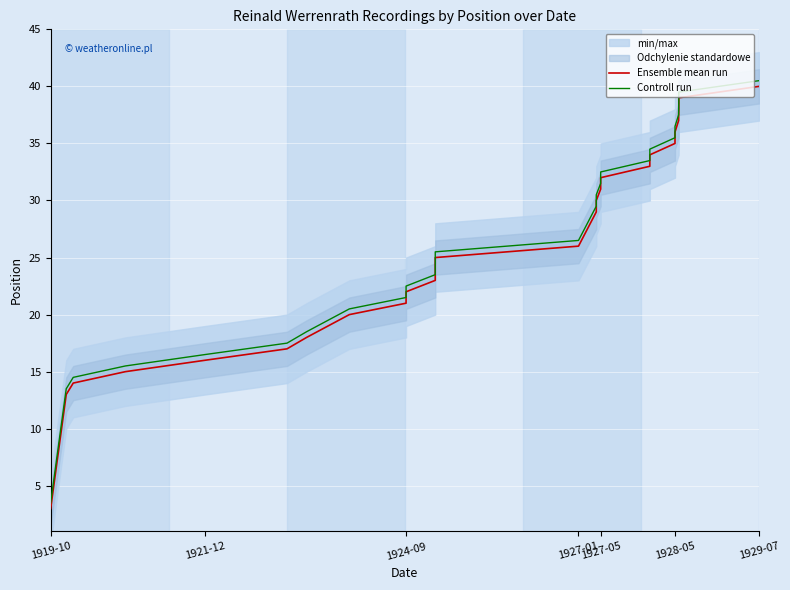

Which series has the widest spread of values?

Ensemble mean run